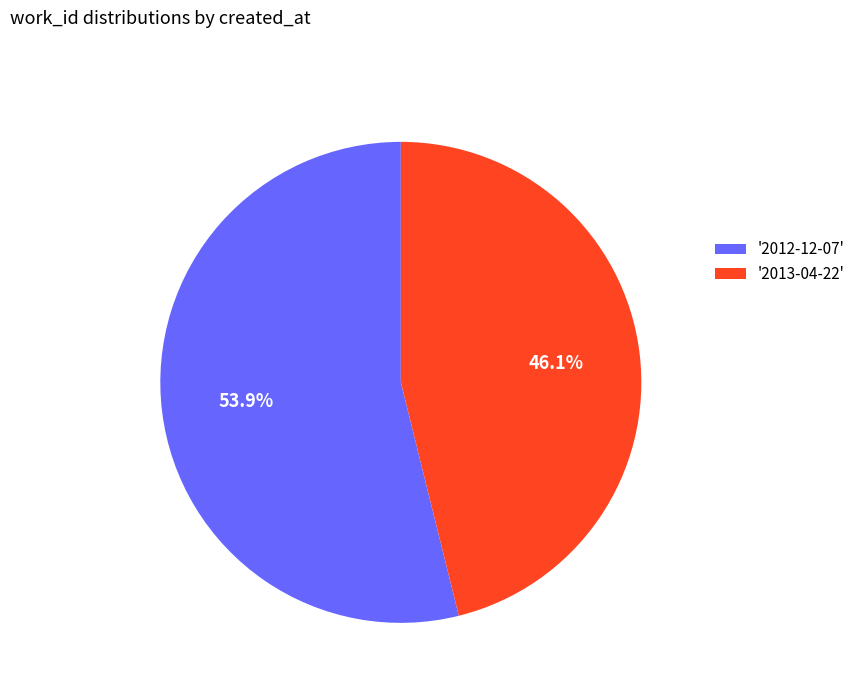

Which category has the biggest portion of the pie?

'2012-12-07'